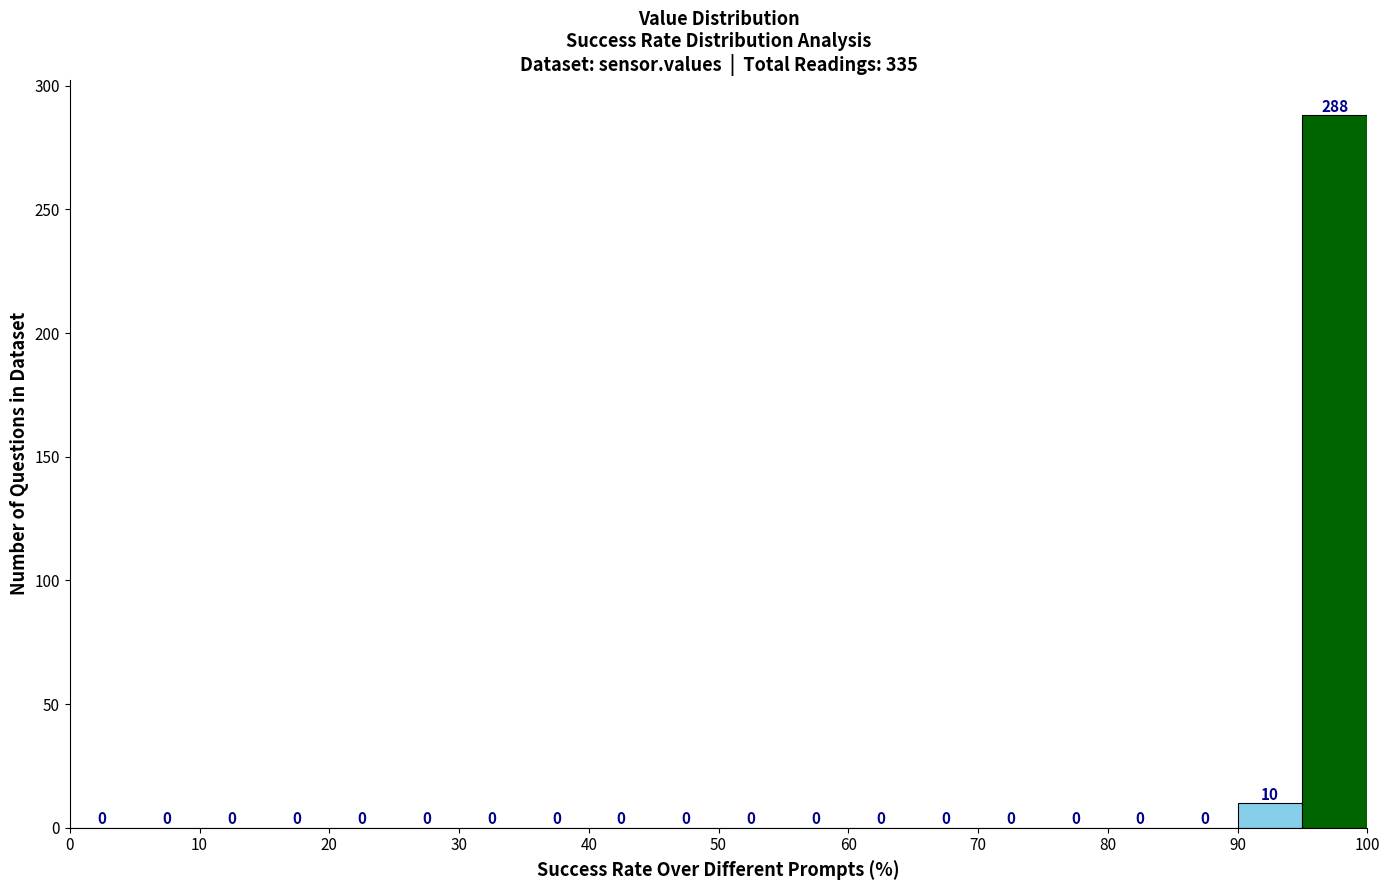

Reading left to right, list every bar in this chart as the range it spans on the x-axis followed by its height.

0 to 5: 0
5 to 10: 0
10 to 15: 0
15 to 20: 0
20 to 25: 0
25 to 30: 0
30 to 35: 0
35 to 40: 0
40 to 45: 0
45 to 50: 0
50 to 55: 0
55 to 60: 0
60 to 65: 0
65 to 70: 0
70 to 75: 0
75 to 80: 0
80 to 85: 0
85 to 90: 0
90 to 95: 10
95 to 100: 288